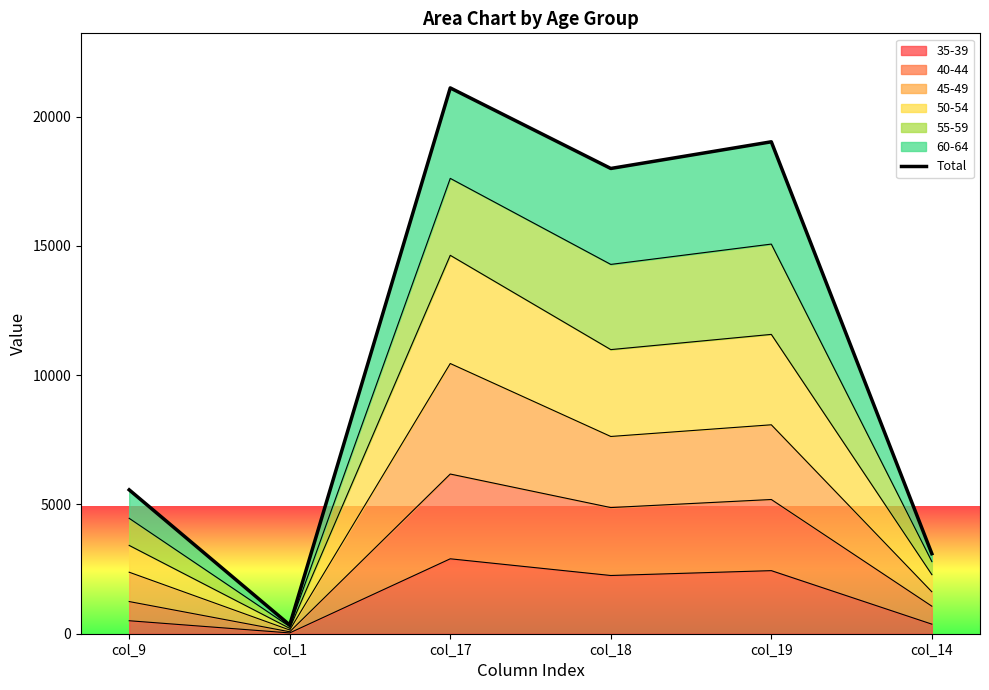

What is the average value?

11190